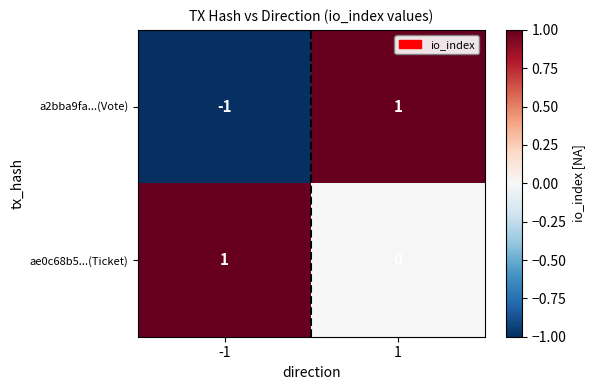

Which series has the largest range (max minus min)?

a2bba9fa...(Vote)